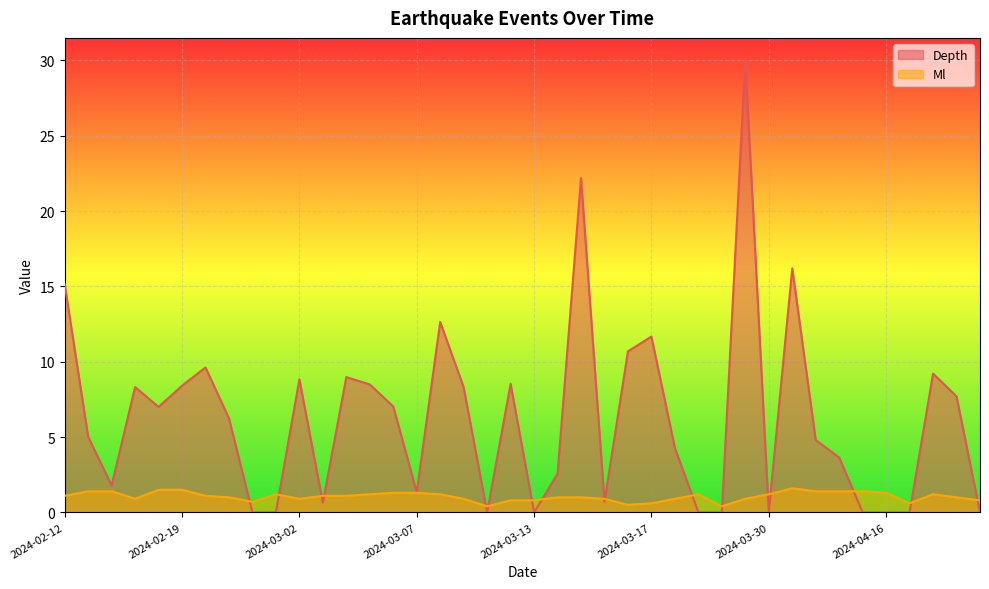

Reading left to right, what are all the values shown in this chart?

Depth: 2024-05-06=0.0	2024-04-29=7.7	2024-04-25=9.2	2024-04-17=0.0	2024-04-16=0.0	2024-04-10=0.0	2024-04-07=3.6	2024-04-05=4.8	2024-04-01=16.2	2024-03-30=0.0	2024-03-26=30.0	2024-03-21=0.0	2024-03-19=0.0	2024-03-18=4.3	2024-03-17=11.7	2024-03-15=0.7	2024-03-15=10.7	2024-03-14=22.2	2024-03-13=0.0	2024-03-13=2.5	2024-03-12=0.0	2024-03-12=8.5	2024-03-11=8.3	2024-03-08=12.6	2024-03-07=1.3	2024-03-05=8.5	2024-03-05=7.0	2024-03-03=9.0	2024-03-02=8.8	2024-03-02=0.6	2024-02-29=0.0	2024-02-28=0.0	2024-02-27=6.2	2024-02-20=9.6	2024-02-19=8.4	2024-02-18=7.0	2024-02-14=1.8	2024-02-14=8.3	2024-02-13=5.0	2024-02-12=15.1
Ml: 2024-05-06=0.8	2024-04-29=1.0	2024-04-25=1.2	2024-04-17=0.6	2024-04-16=1.3	2024-04-10=1.4	2024-04-07=1.4	2024-04-05=1.4	2024-04-01=1.6	2024-03-30=1.2	2024-03-26=0.9	2024-03-21=0.4	2024-03-19=1.2	2024-03-18=0.9	2024-03-17=0.6	2024-03-15=0.9	2024-03-15=0.5	2024-03-14=1.0	2024-03-13=0.8	2024-03-13=1.0	2024-03-12=0.4	2024-03-12=0.8	2024-03-11=0.9	2024-03-08=1.2	2024-03-07=1.3	2024-03-05=1.2	2024-03-05=1.3	2024-03-03=1.1	2024-03-02=0.9	2024-03-02=1.1	2024-02-29=1.2	2024-02-28=0.7	2024-02-27=1.0	2024-02-20=1.1	2024-02-19=1.5	2024-02-18=1.5	2024-02-14=1.4	2024-02-14=0.9	2024-02-13=1.4	2024-02-12=1.1